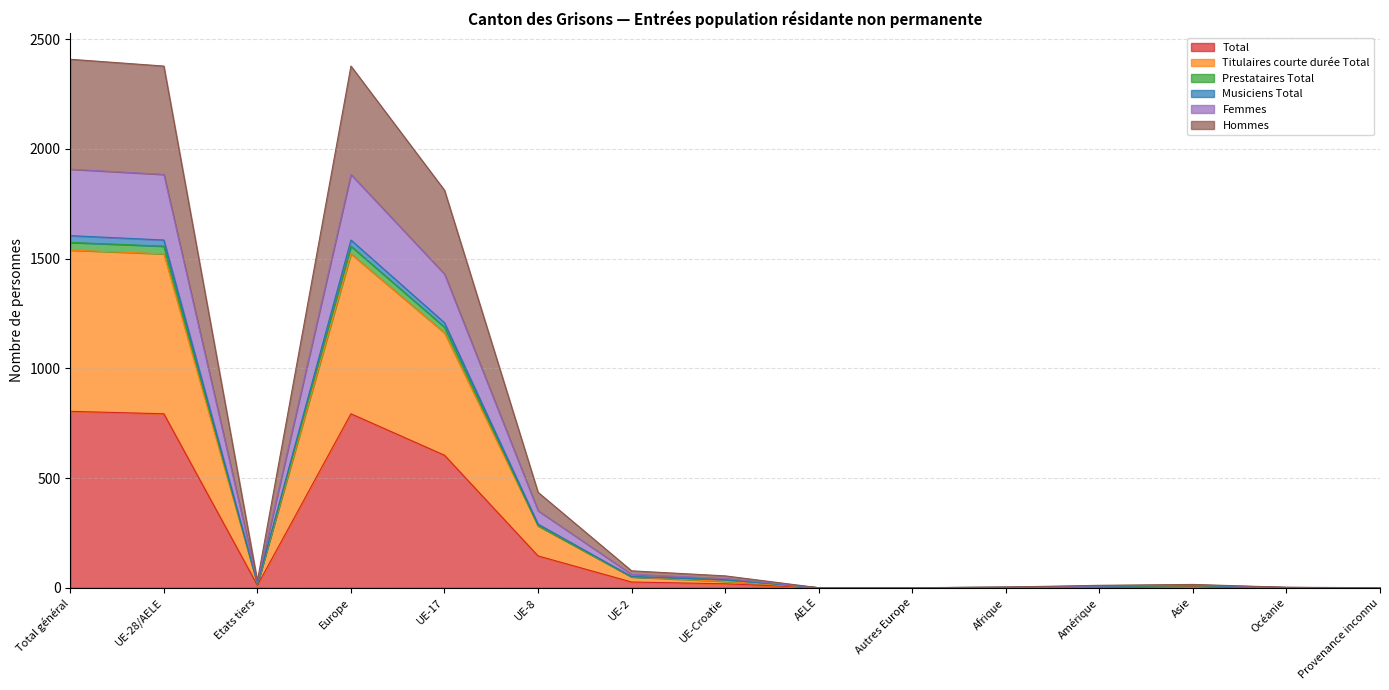

At which category does Total reach its first local peak?

Europe